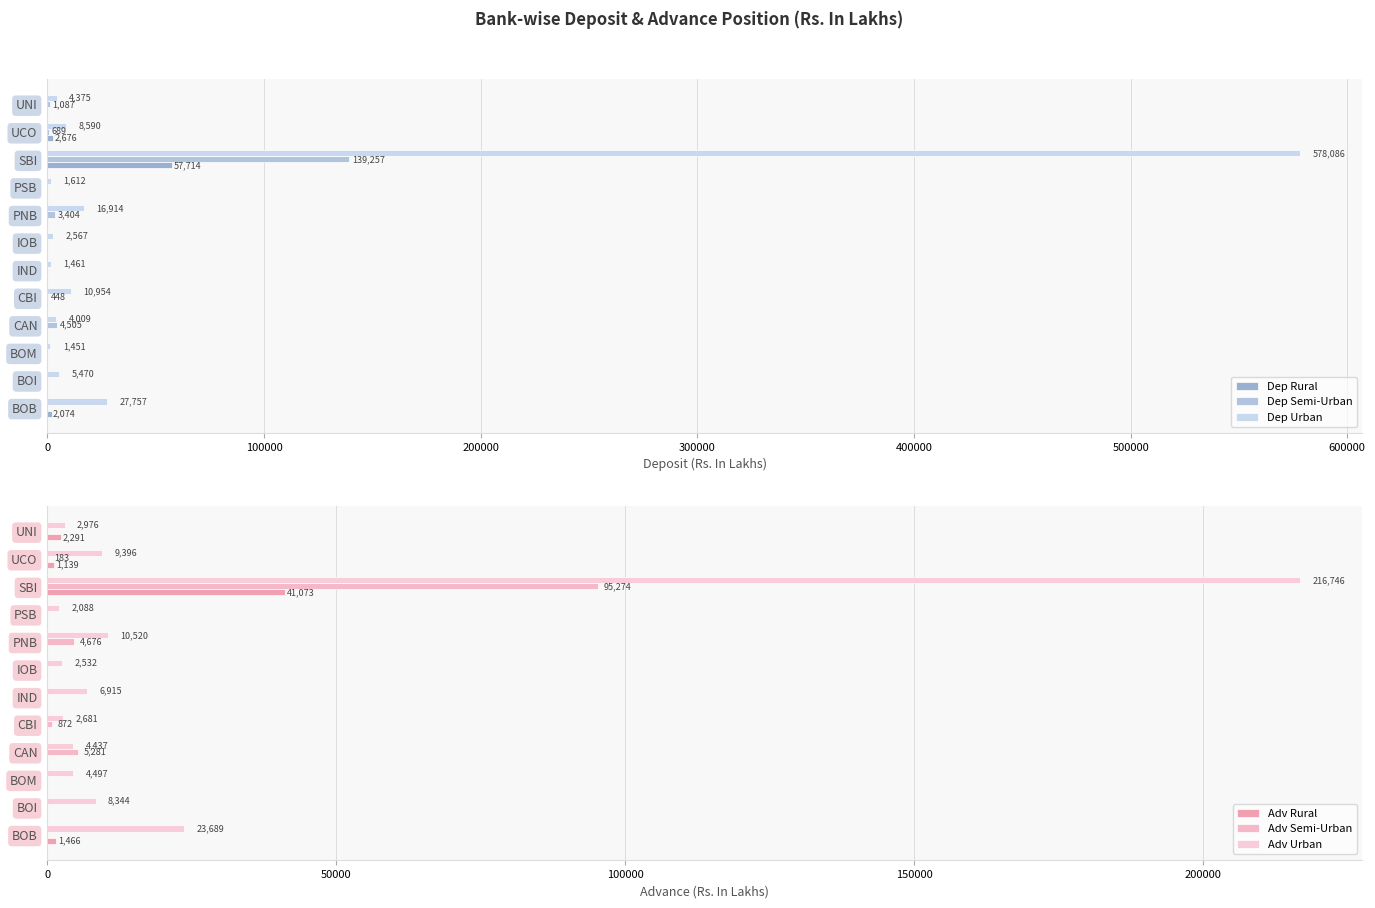

How many values in the Adv Urban series exceed 6915?

6